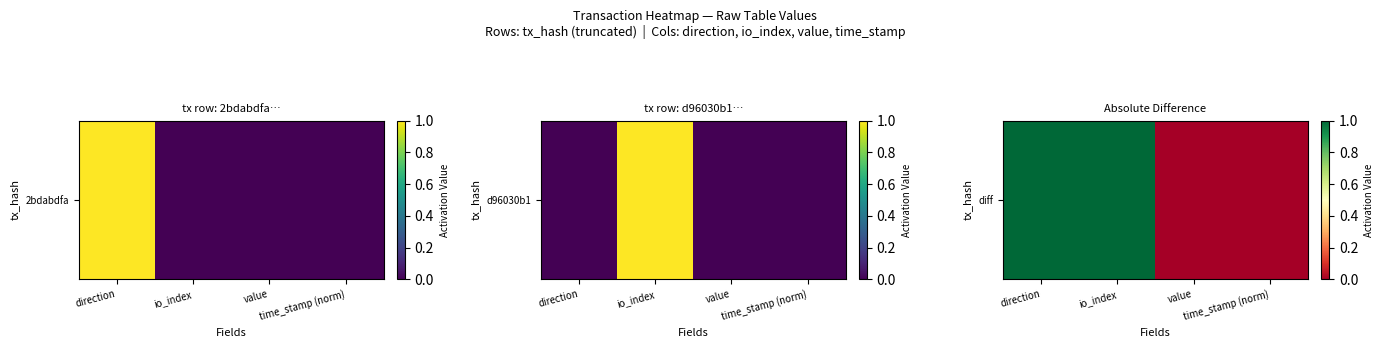

How many values are above zero?

2